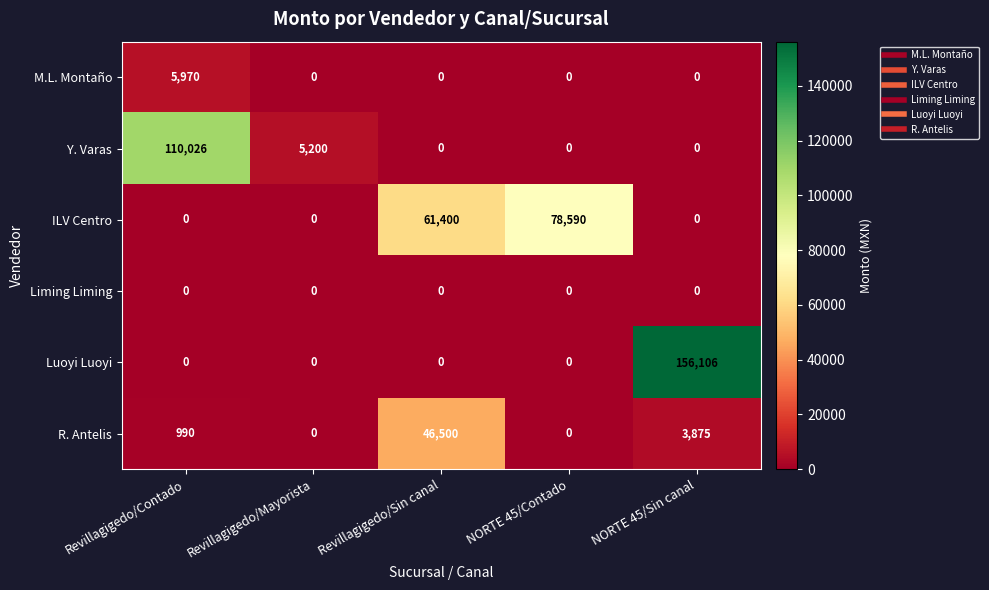

Where is R. Antelis nearest to the value 23250?

NORTE 45/Sin canal